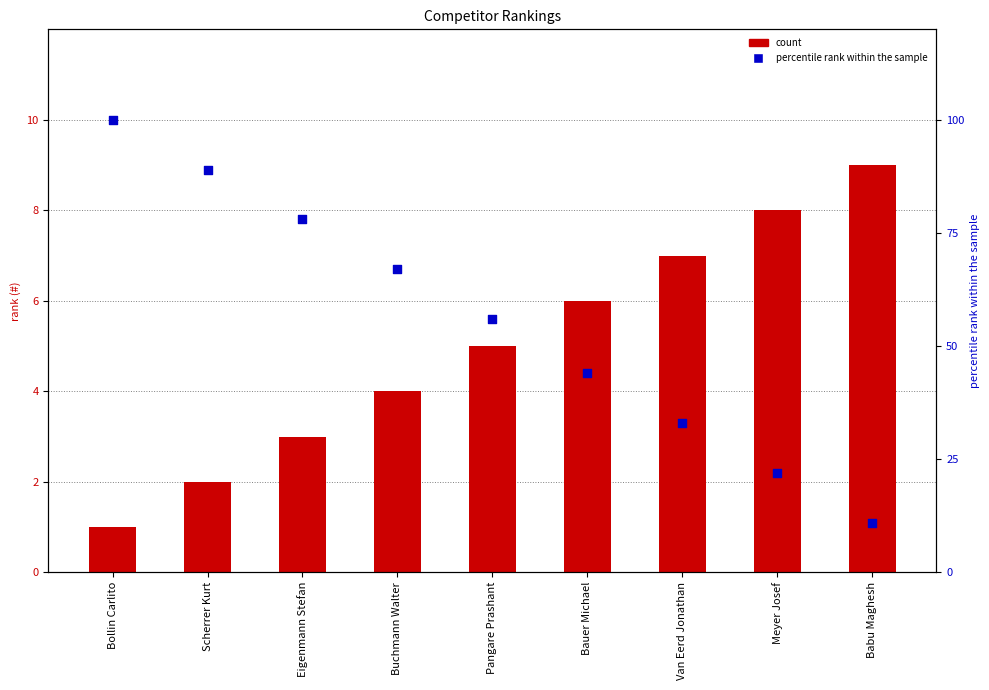

Which series reaches the maximum Y coordinate?

percentile rank